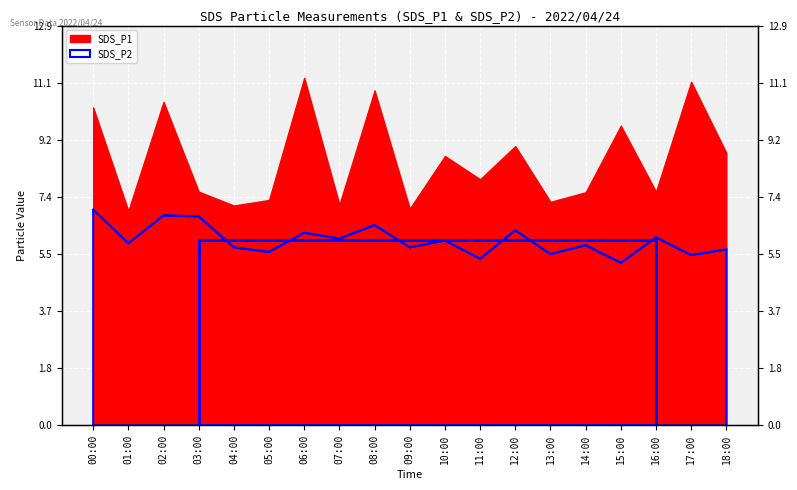

How many lines are shown in the chart?

1